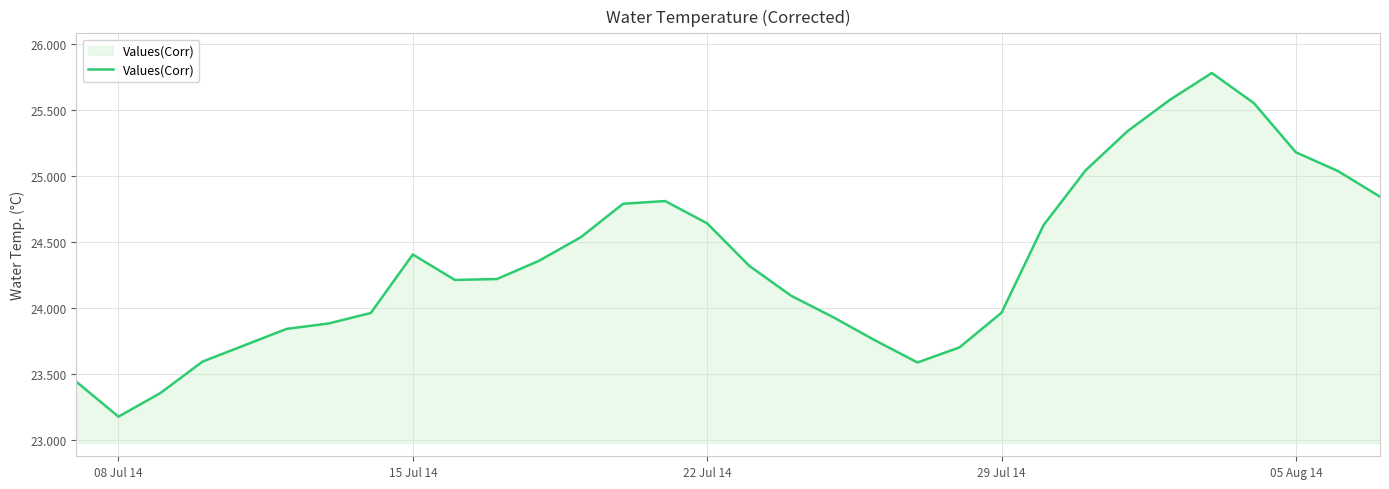

What is the maximum value shown in the chart?

25.8